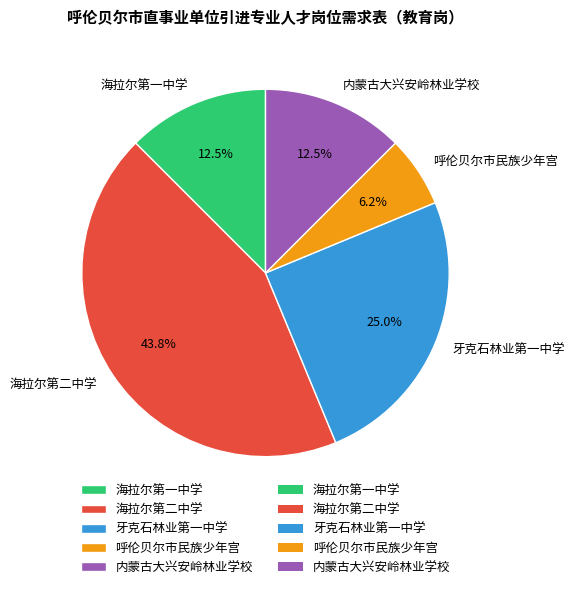

The 海拉尔第一中学 slice represents 1% of the pie. True or false?

False